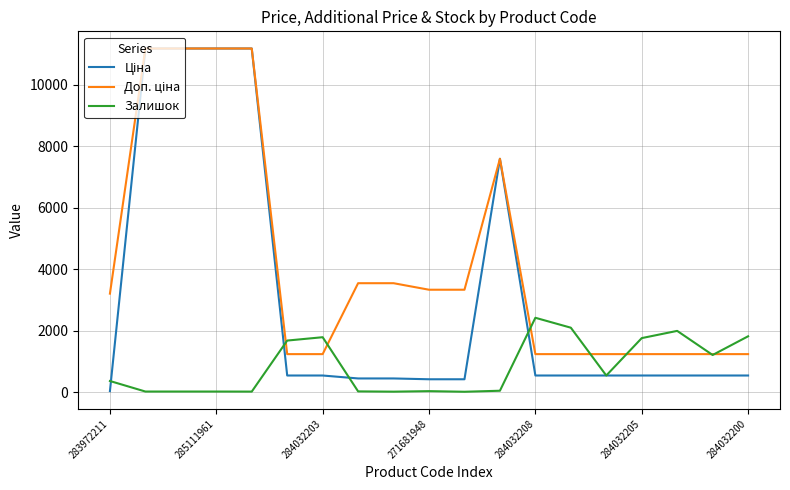

What is the maximum value shown in the chart?

11188.2